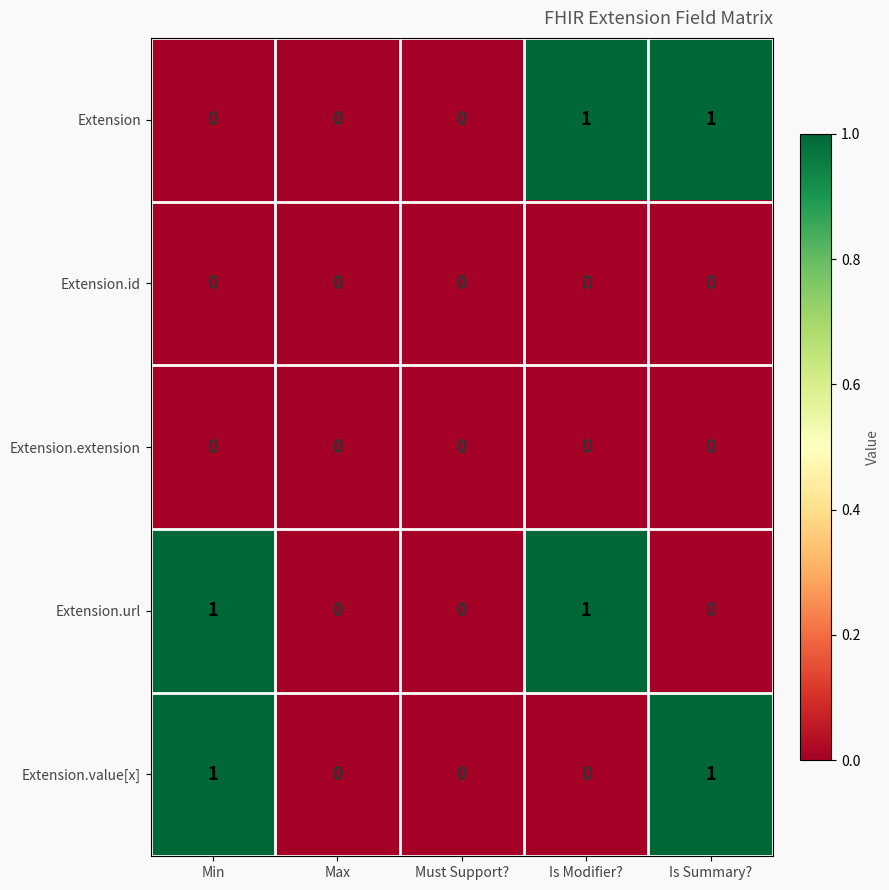

How many Extension.value[x] values are between 0 and 1?

5